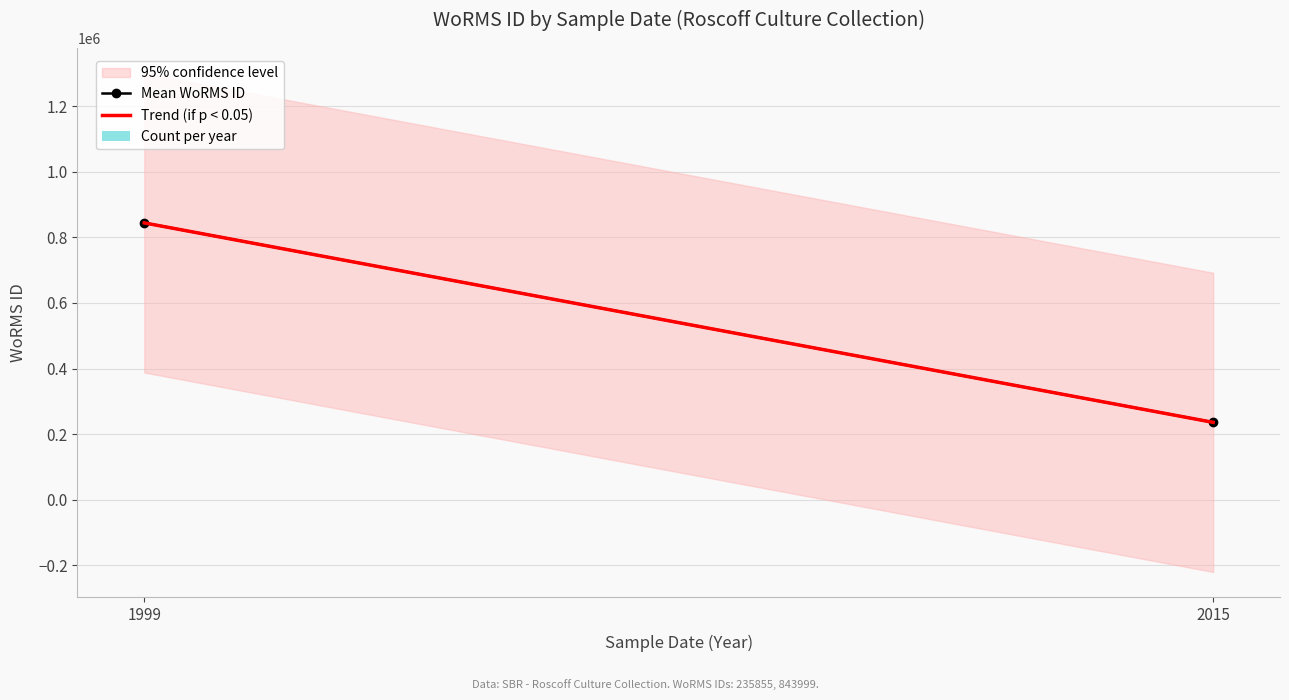

What is the sum of all values?

5